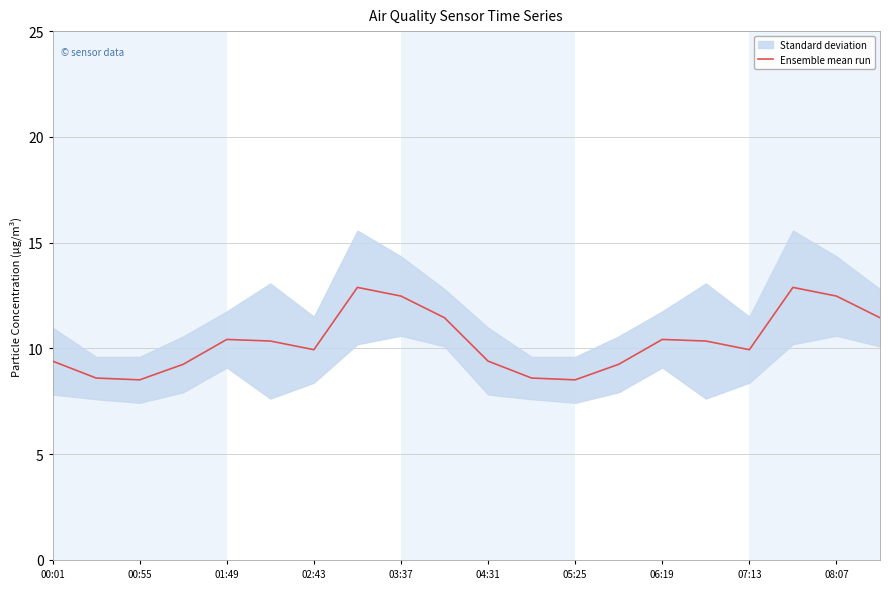

What is the maximum value shown in the chart?

12.9